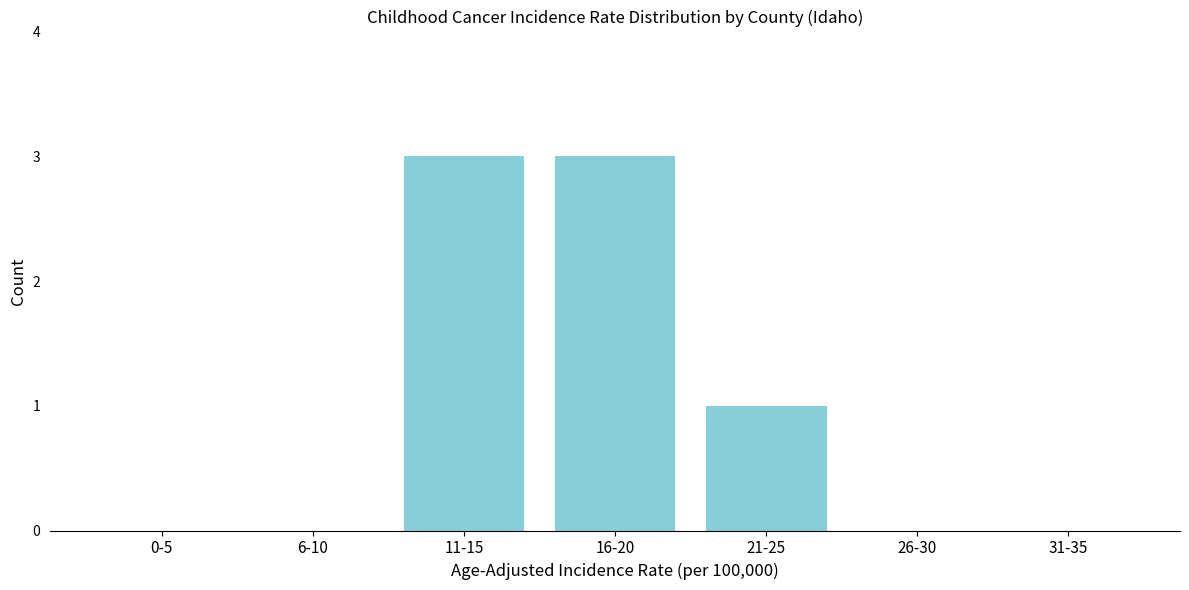

Reading left to right, list all the values displayed in this chart.

0-5=0	6-10=0	11-15=3	16-20=3	21-25=1	26-30=0	31-35=0